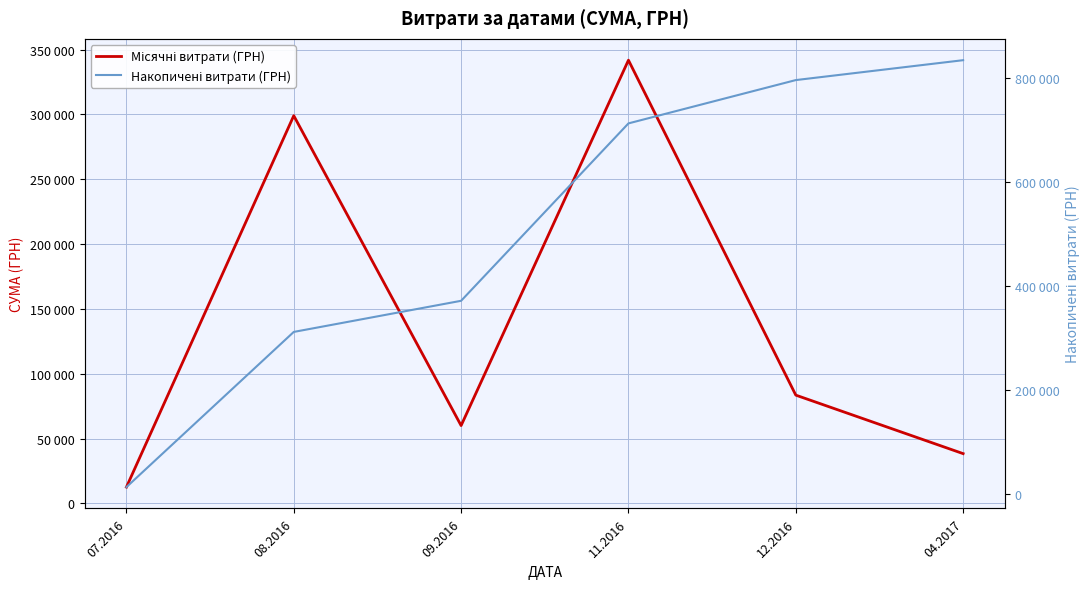

At which label is Місячні витрати (ГРН) closest to 177183?

12.2016